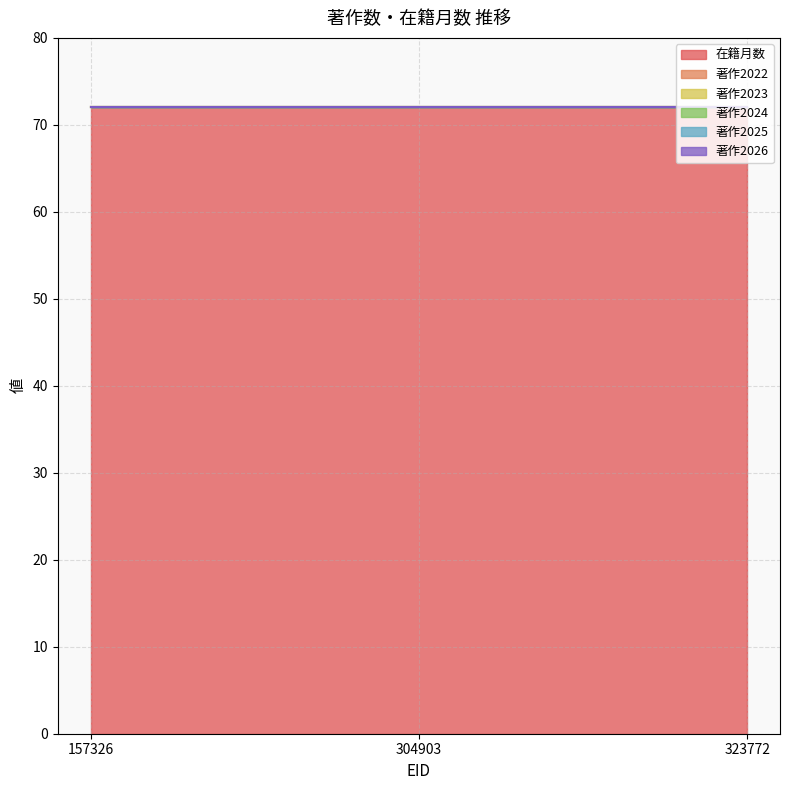

What is the lowest value of the 在籍月数 series?

72